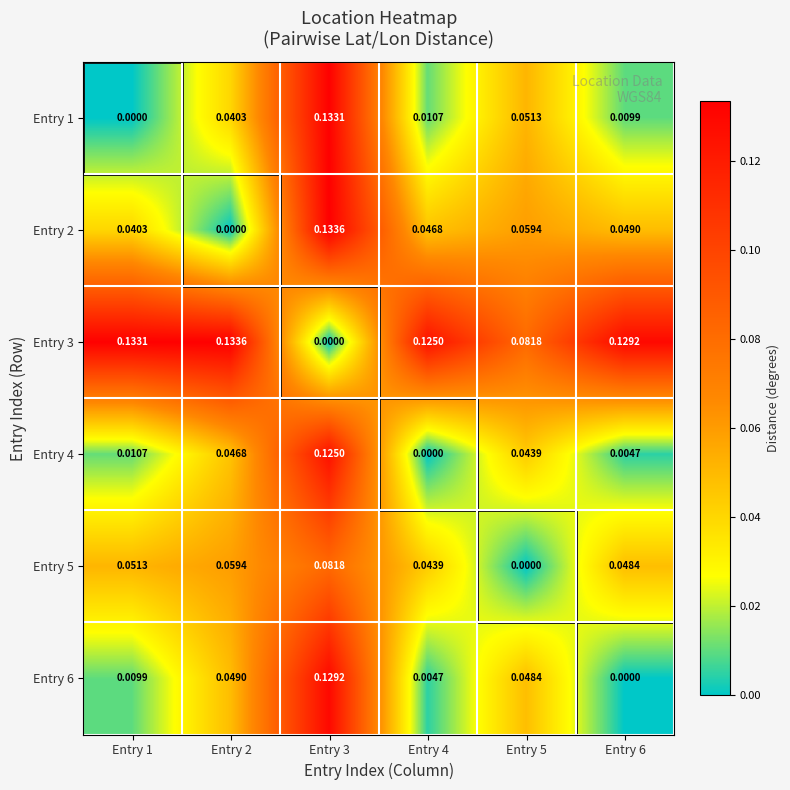

Is the value of Entry 1 at Entry 1 greater than the value of Entry 3 at Entry 2?

No